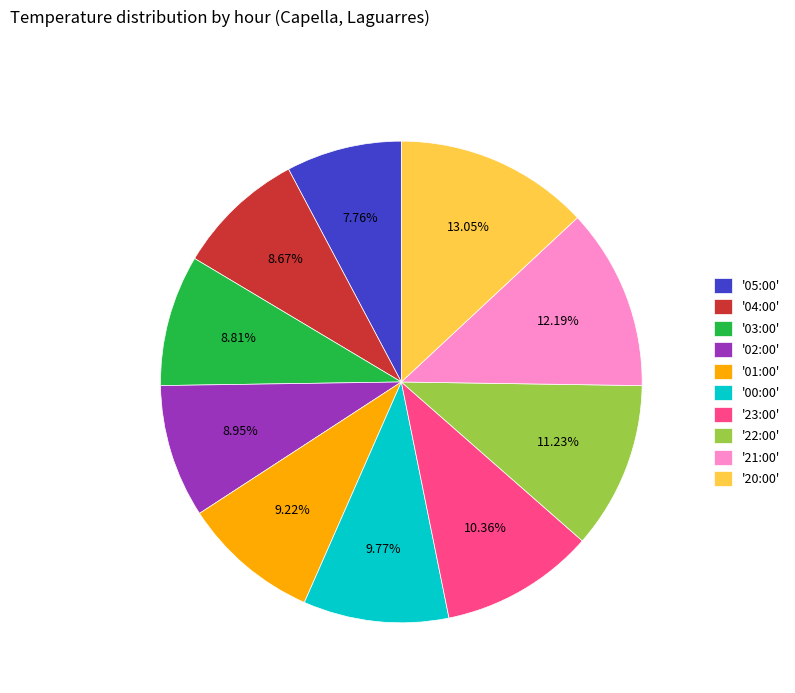

Which slice is the smallest?

'05:00'